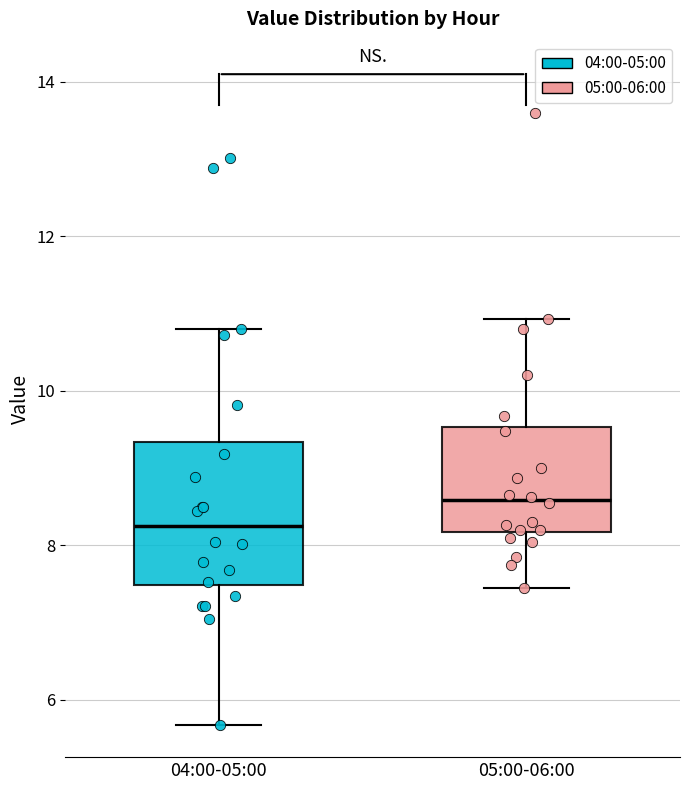

Which box is the tallest, from its lower edge to its upper edge?

04:00-05:00